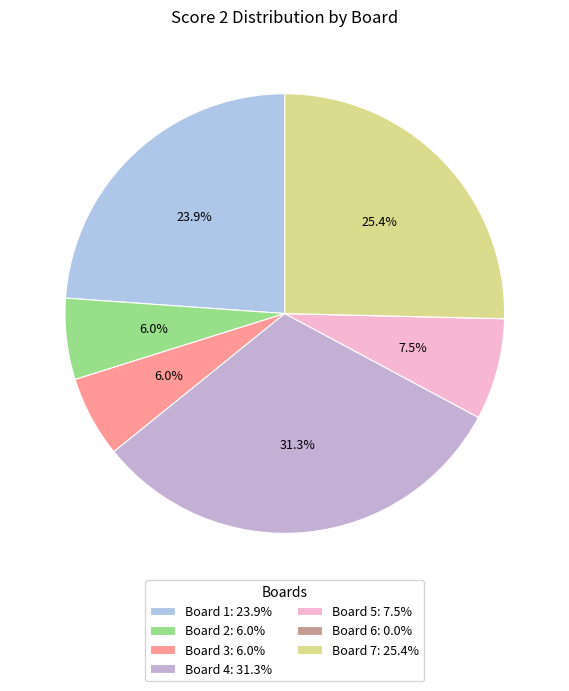

To the nearest percent, what is the average slice percentage?

14%